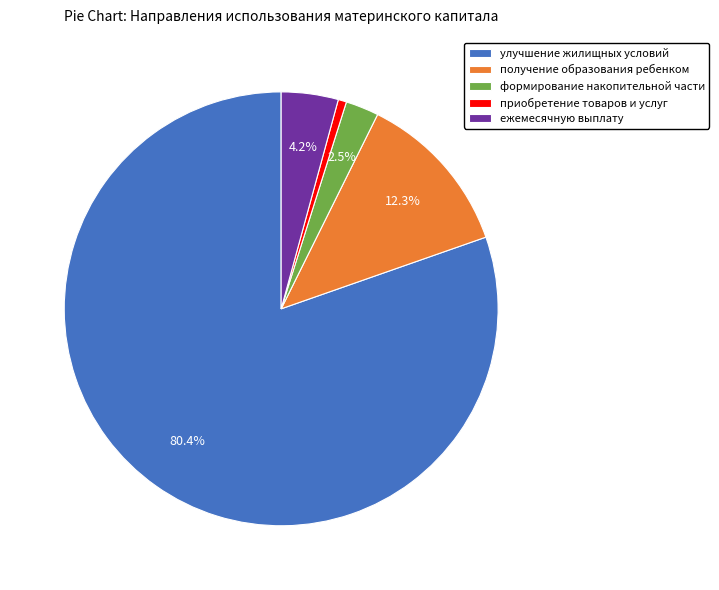

How much of the chart is everything except получение образования ребенком?

87.7%